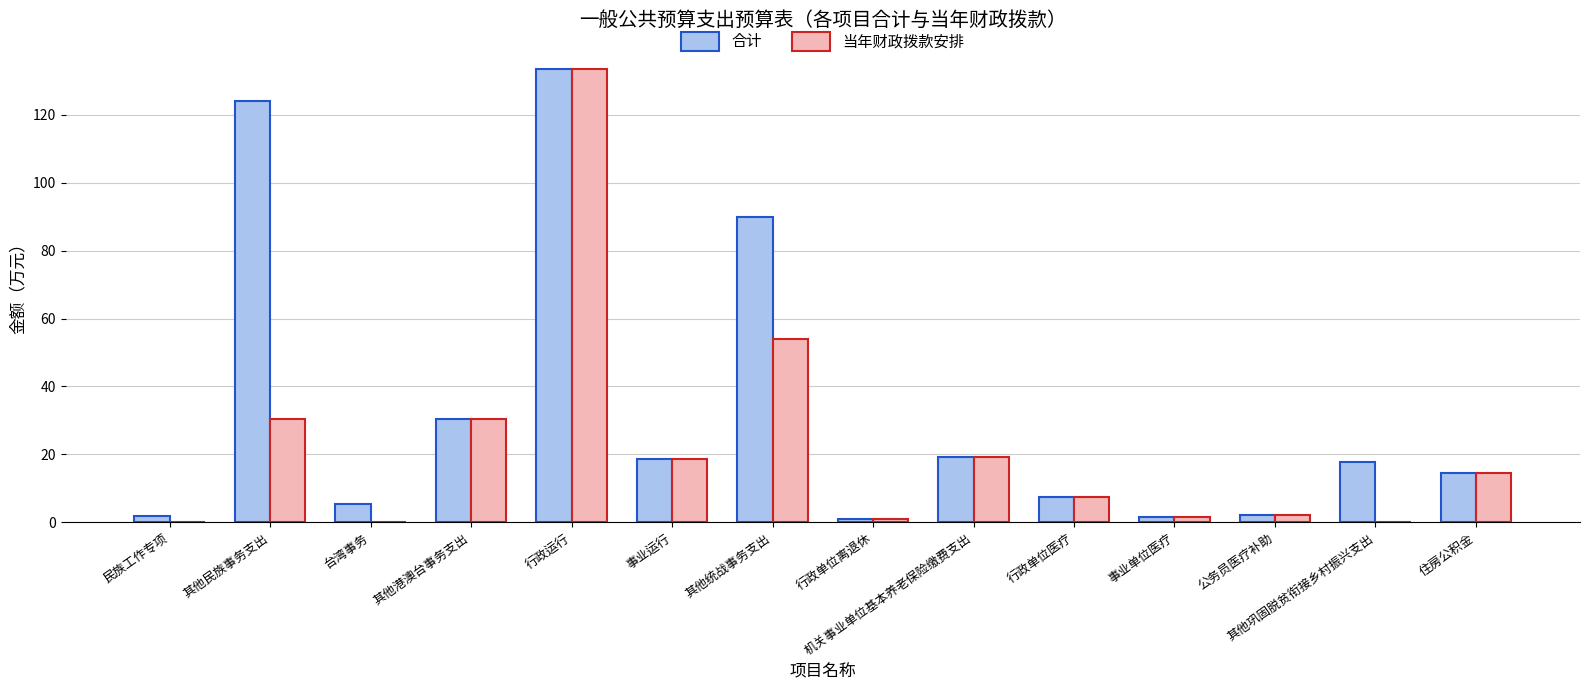

What are all the series names shown in the legend?

合计, 当年财政拨款安排